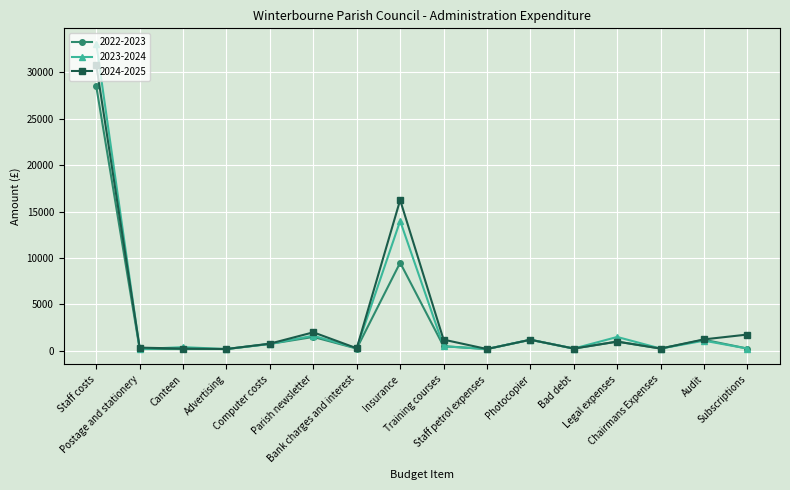

What is the label of the 6th point from the right?

Photocopier